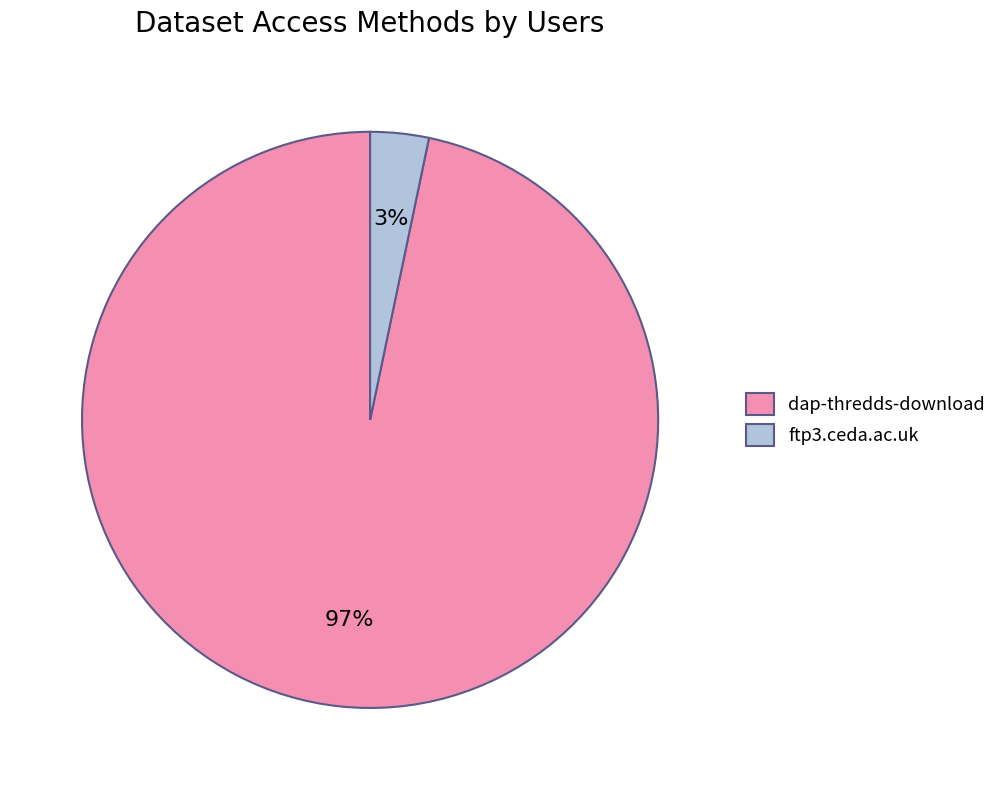

Combined, do dap-thredds-download and ftp3.ceda.ac.uk account for over 50%?

Yes